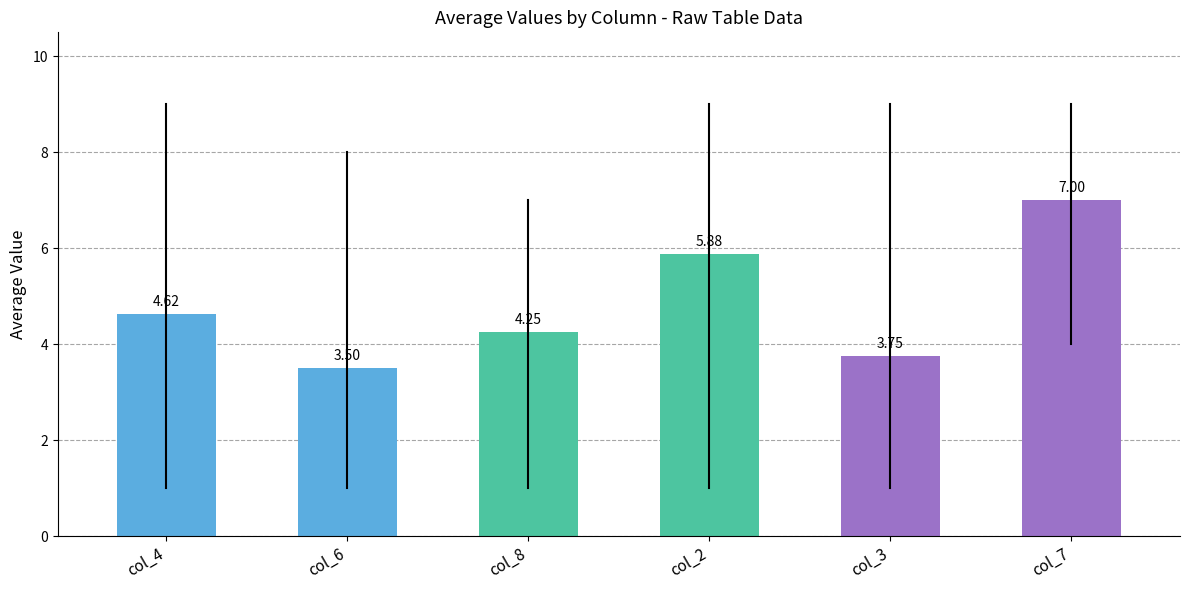

What is the ratio of the value at col_3 to the value at col_2?

0.6